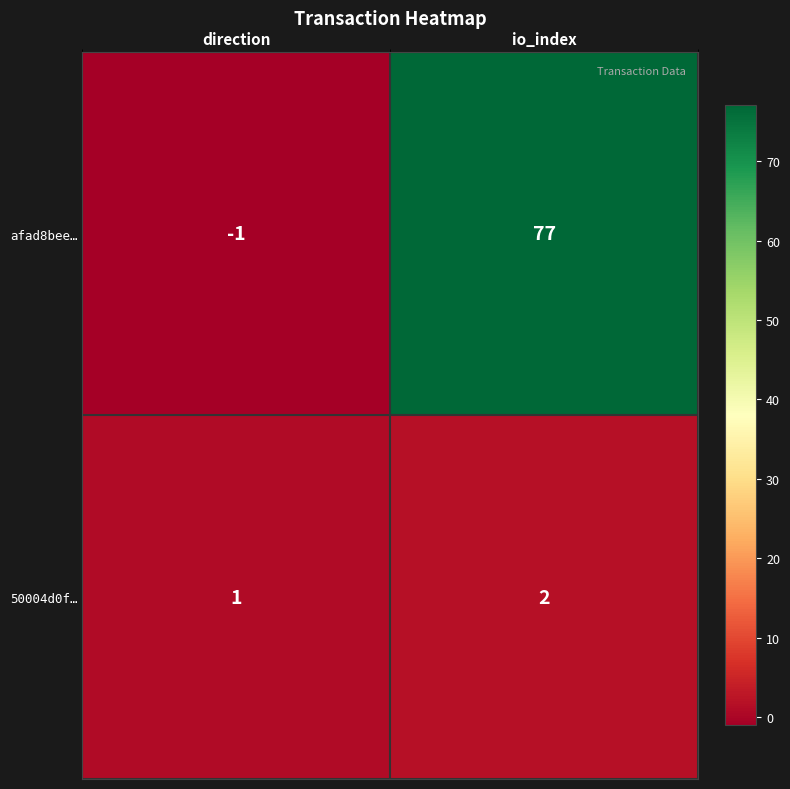

What is the average value of the afad8bee… series?

38